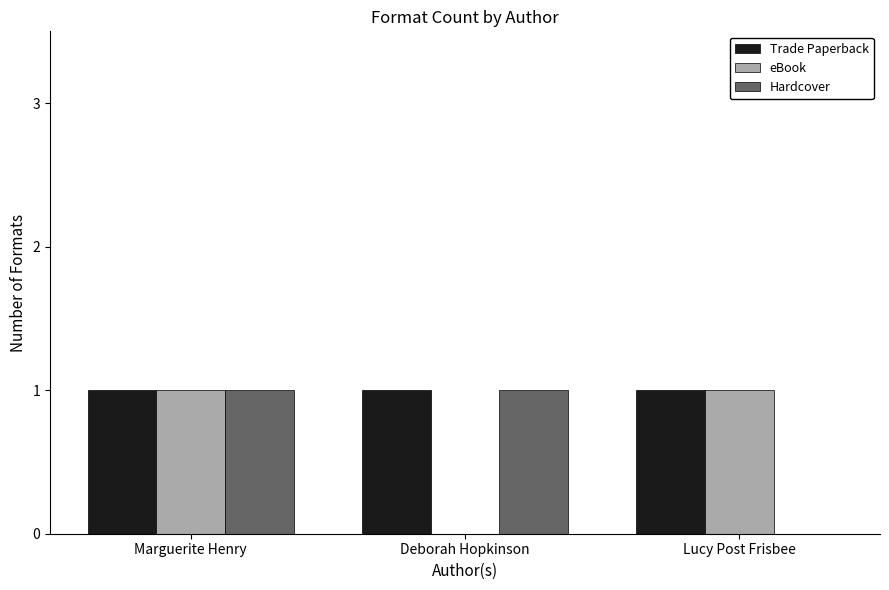

The Trade Paperback series shows 1 at Marguerite Henry. True or false?

True